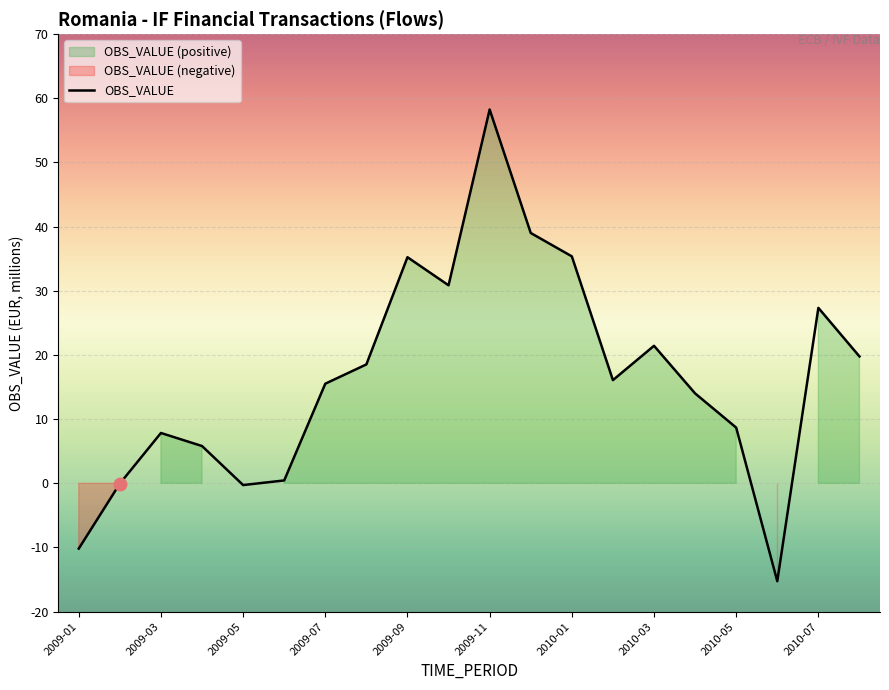

At which label does OBS_VALUE reach its peak?

2009-11